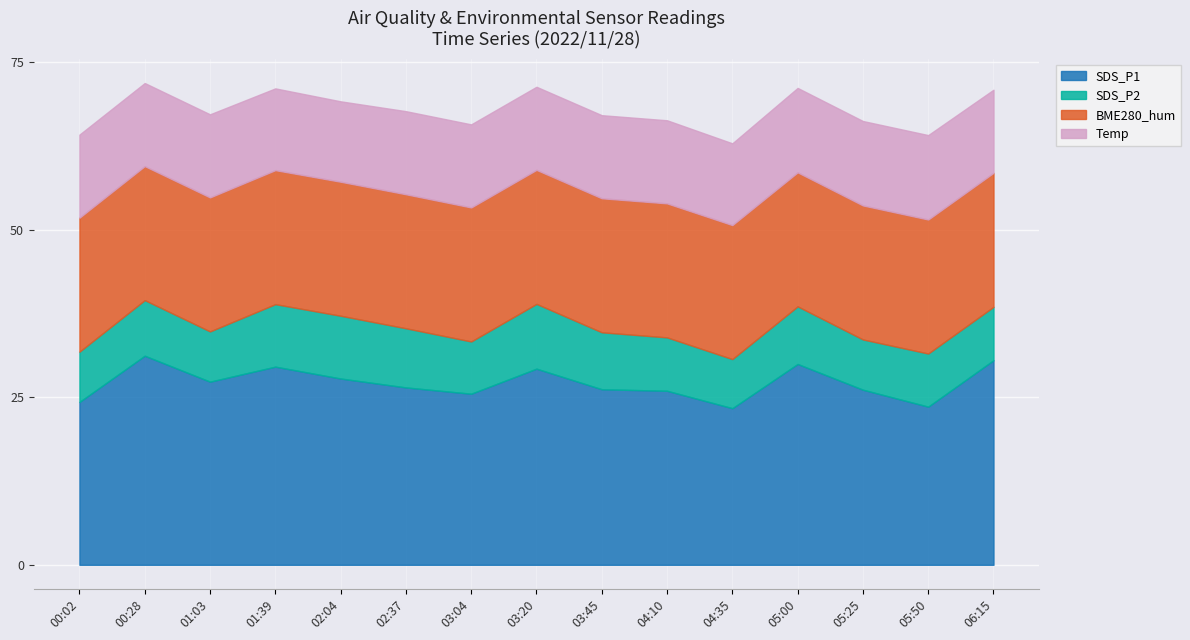

The value of SDS_P1 at 03:04 is 10.0. True or false?

False